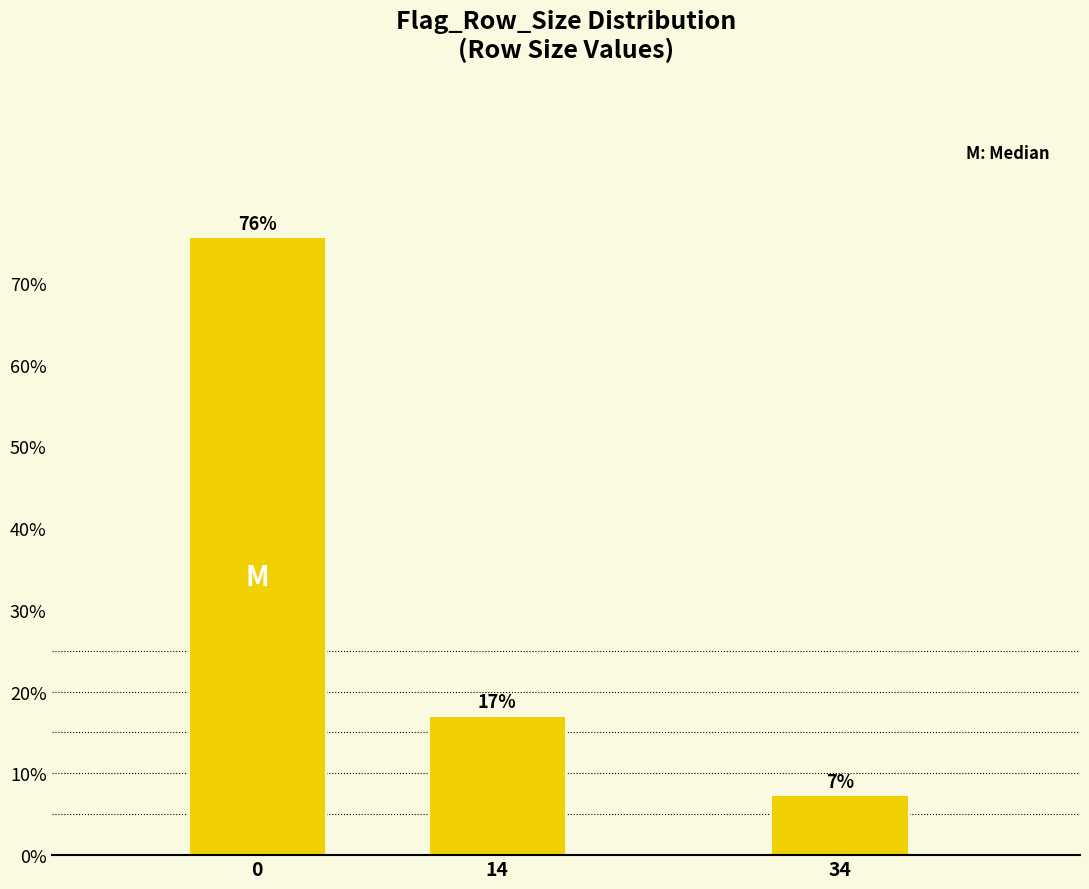

Does the chart contain any negative values?

No